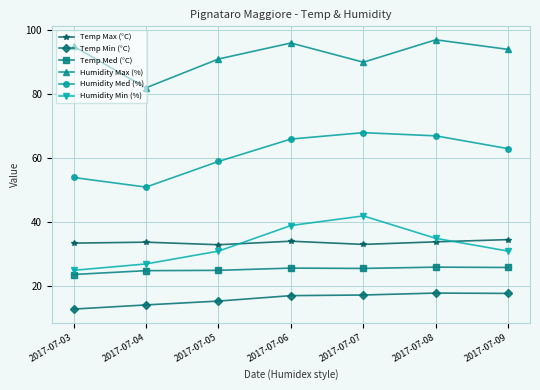

Which series changed the most between 2017-07-03 and 2017-07-06?

Humidity Min (%)